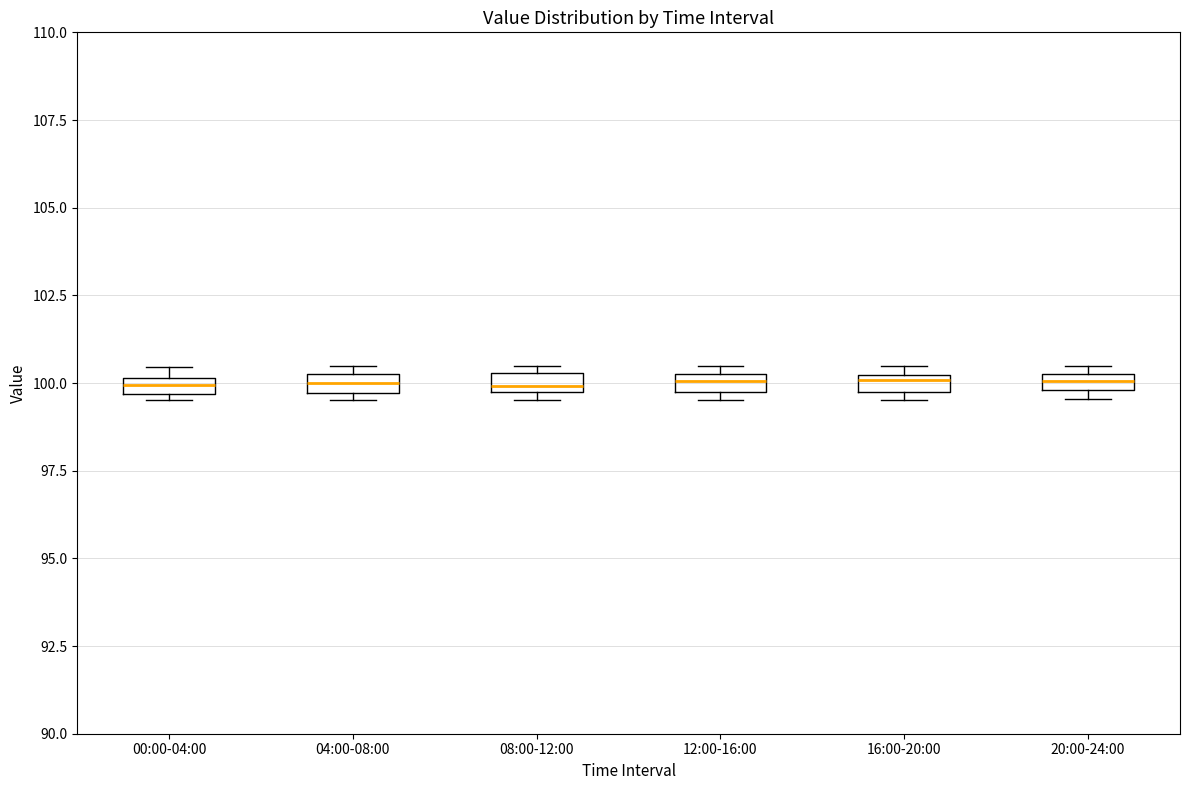

Where is the upper edge of the box for 04:00-08:00 on the y-axis? The values are not printed on the chart, so give them approximately, as read against the axis.

100.5